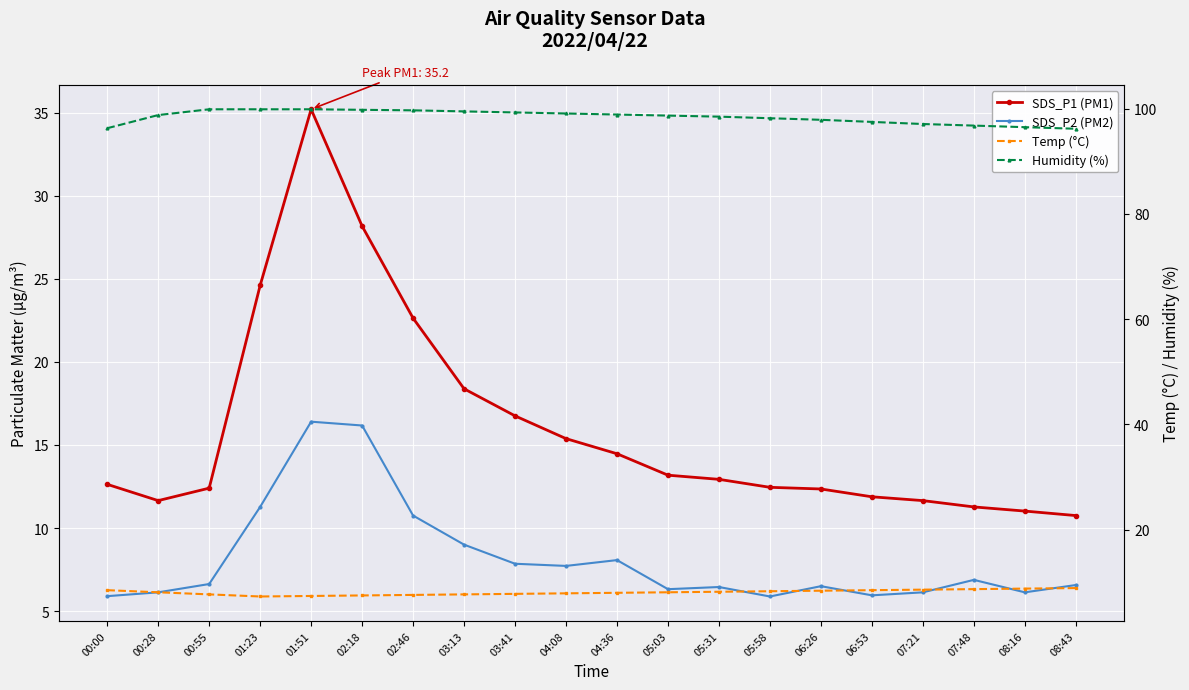

Which label corresponds to the smallest value in the chart?

05:58